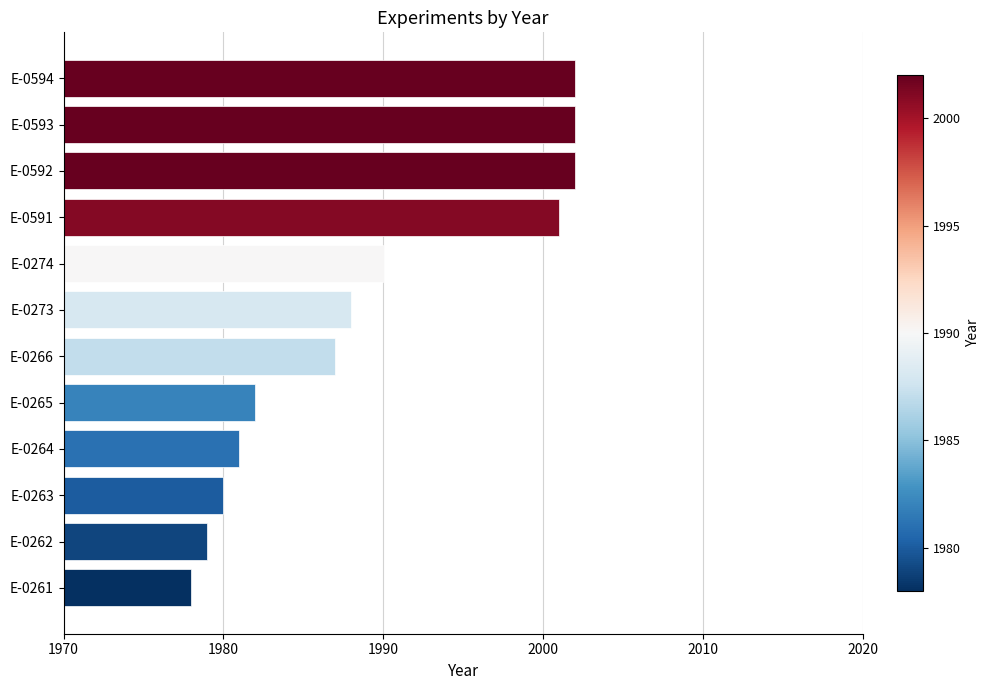

Reading bottom to top, list all the values displayed in this chart.

E-0261=1978	E-0262=1979	E-0263=1980	E-0264=1981	E-0265=1982	E-0266=1987	E-0273=1988	E-0274=1990	E-0591=2001	E-0592=2002	E-0593=2002	E-0594=2002